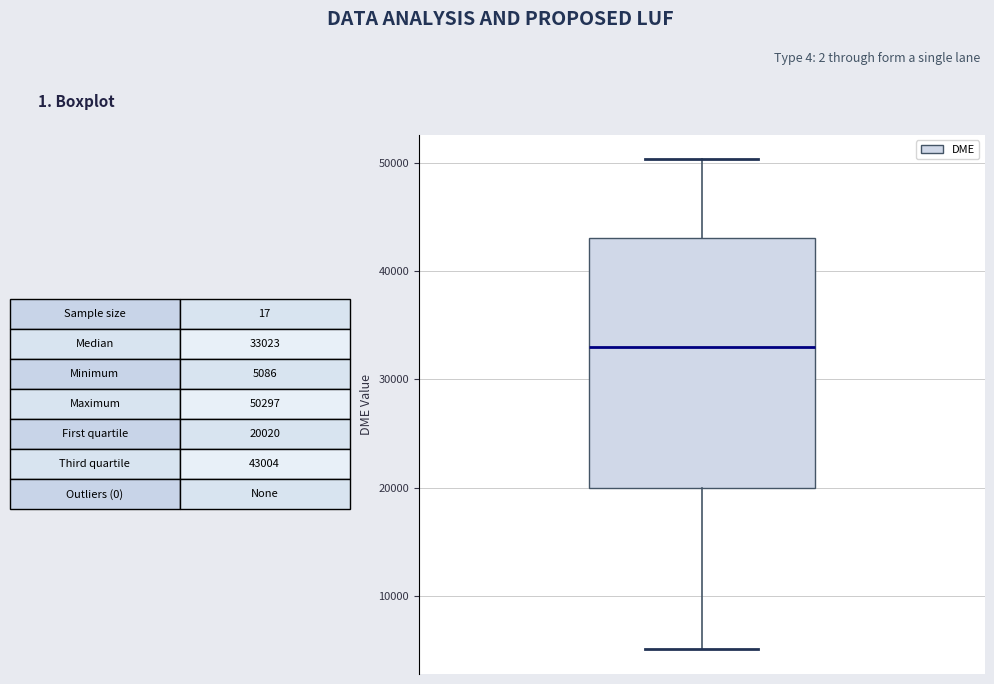

Read this box plot against the y-axis: the position of the median line, the range covered by the box, and the ends of both whiskers. The values are not printed on the chart, so give them approximately, as read against the axis.

median 33000, box 20000 to 43000, whiskers 5000 to 50000